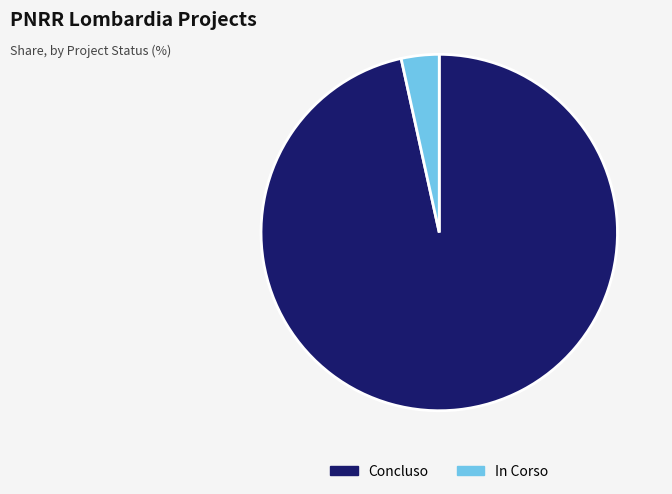

True or false: In Corso accounts for 14% of the total.

False